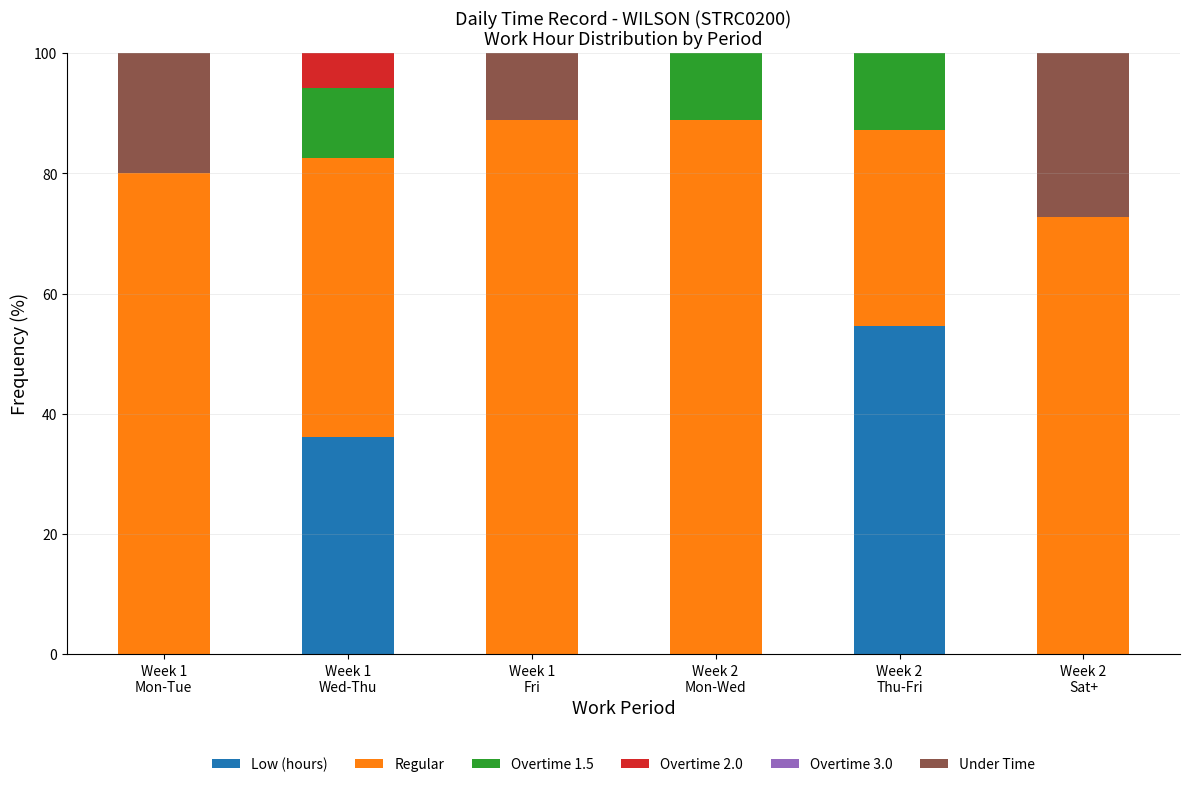

What is the sum of all Low (hours) values?

90.8